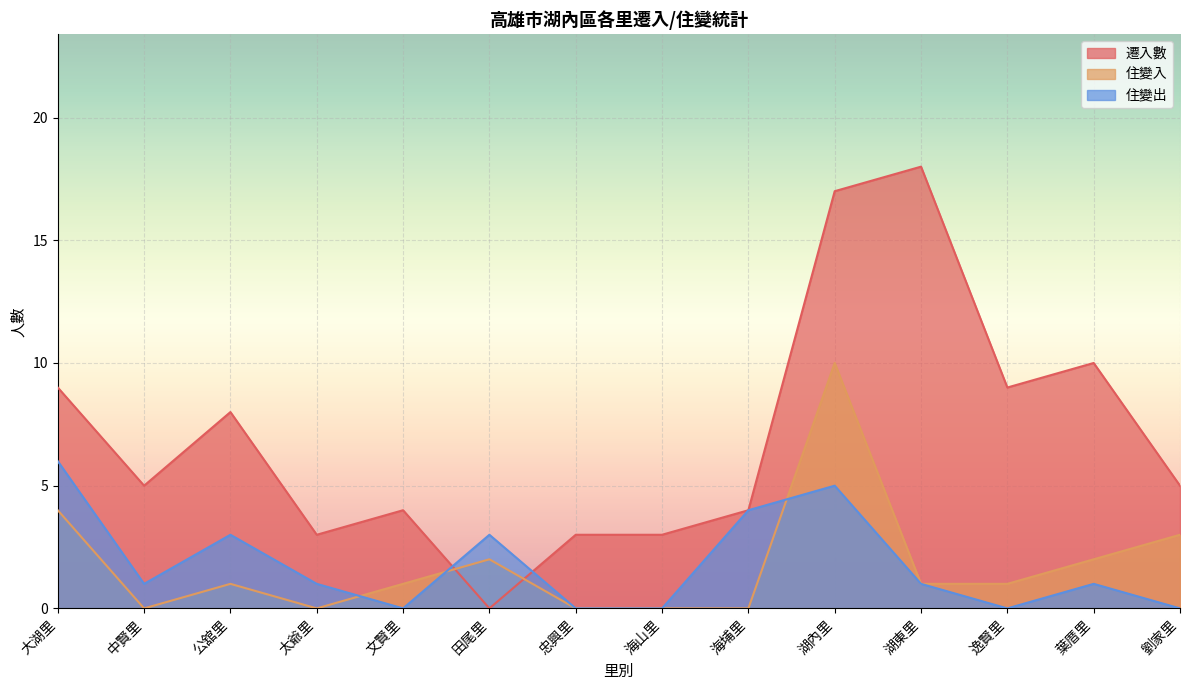

Reading left to right, list all the values displayed in this chart.

遷入數: 大湖里=9	中賢里=5	公舘里=8	太爺里=3	文賢里=4	田尾里=0	忠興里=3	海山里=3	海埔里=4	湖內里=17	湖東里=18	逸賢里=9	葉厝里=10	劉家里=5
住變入: 大湖里=4	中賢里=0	公舘里=1	太爺里=0	文賢里=1	田尾里=2	忠興里=0	海山里=0	海埔里=0	湖內里=10	湖東里=1	逸賢里=1	葉厝里=2	劉家里=3
住變出: 大湖里=6	中賢里=1	公舘里=3	太爺里=1	文賢里=0	田尾里=3	忠興里=0	海山里=0	海埔里=4	湖內里=5	湖東里=1	逸賢里=0	葉厝里=1	劉家里=0